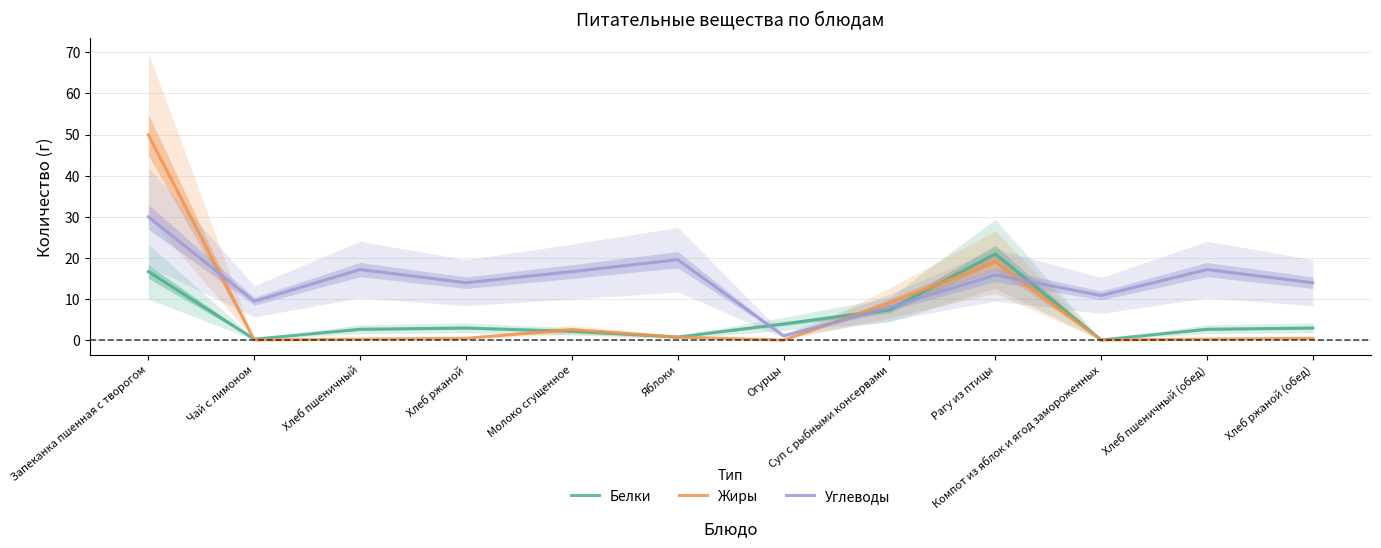

Rank the categories by Углеводы value from highest to lowest.

Запеканка пшенная с творогом, Яблоки, Хлеб пшеничный, Хлеб пшеничный (обед), Молоко сгущенное, Рагу из птицы, Хлеб ржаной, Хлеб ржаной (обед), Компот из яблок и ягод замороженных, Чай с лимоном, Суп с рыбными консервами, Огурцы